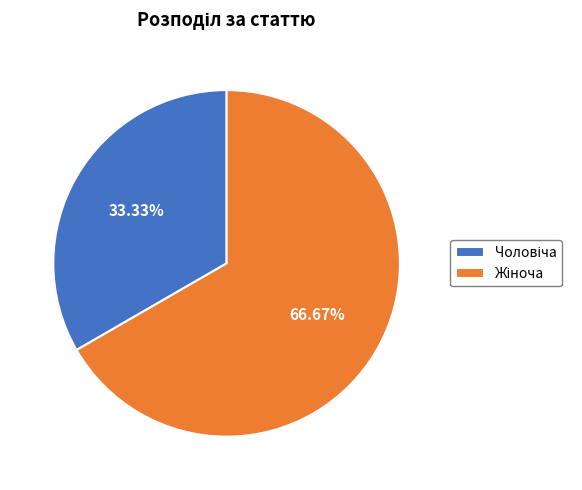

Does any single category account for the majority?

Yes